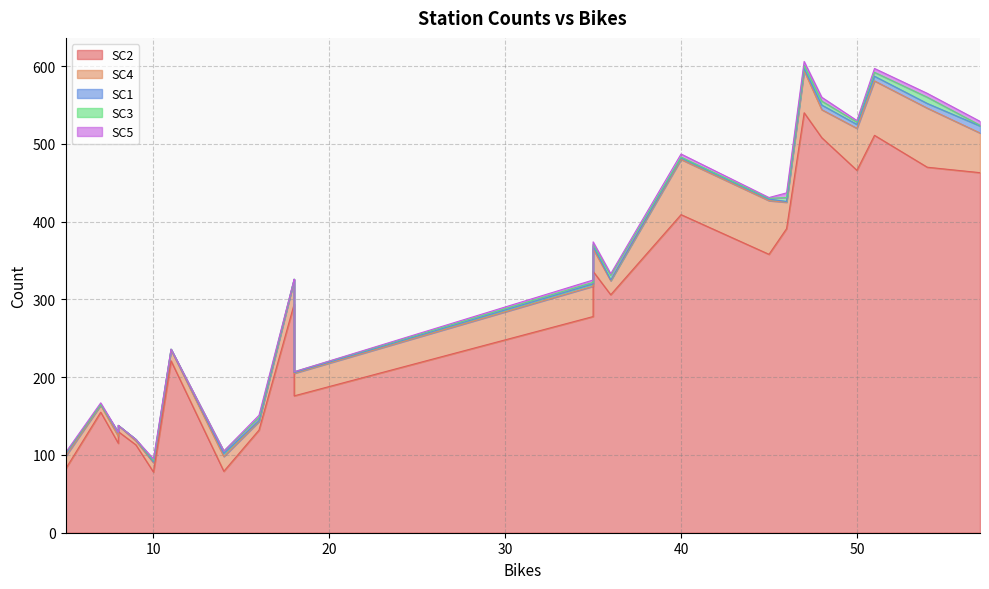

Between 6 and 16, which series saw the biggest shift?

SC2